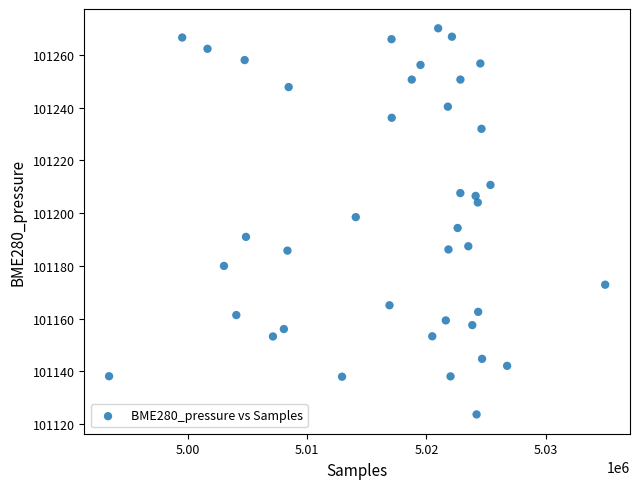

What is the range of X values (max minus min)?

41621.0